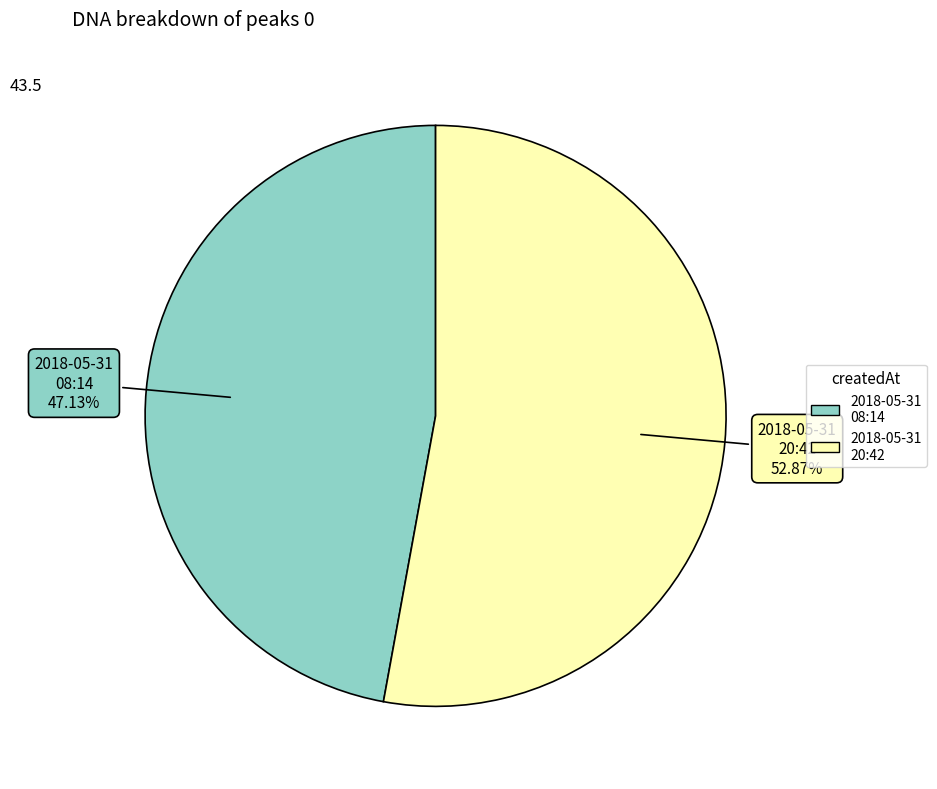

Is there any slice that represents more than half of the pie?

Yes